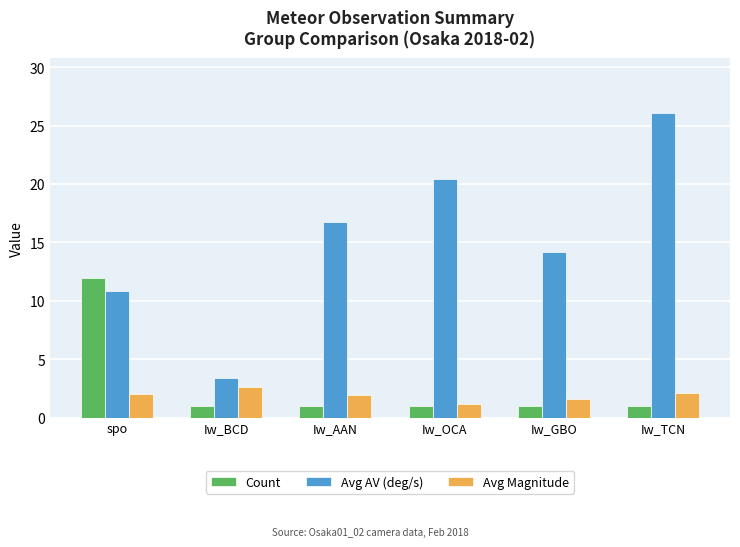

The value of Count at spo is 12.0. True or false?

True